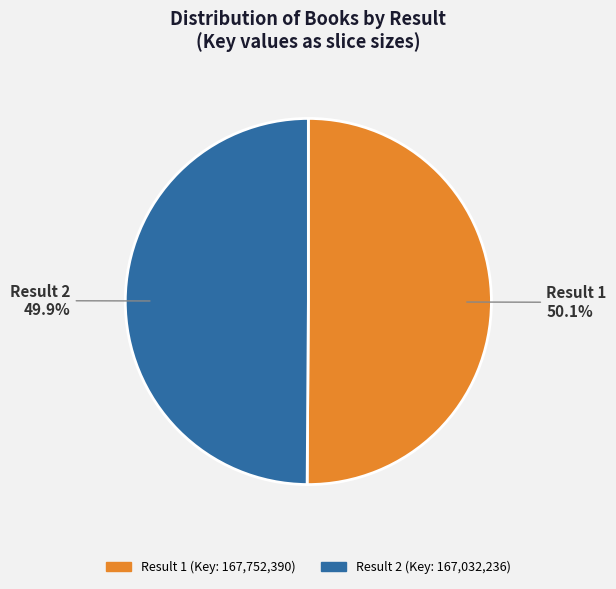

Does any single category account for the majority?

Yes